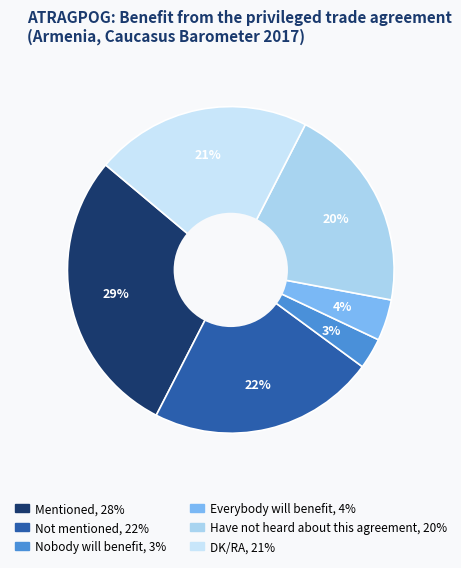

Is there a majority slice in this chart?

No